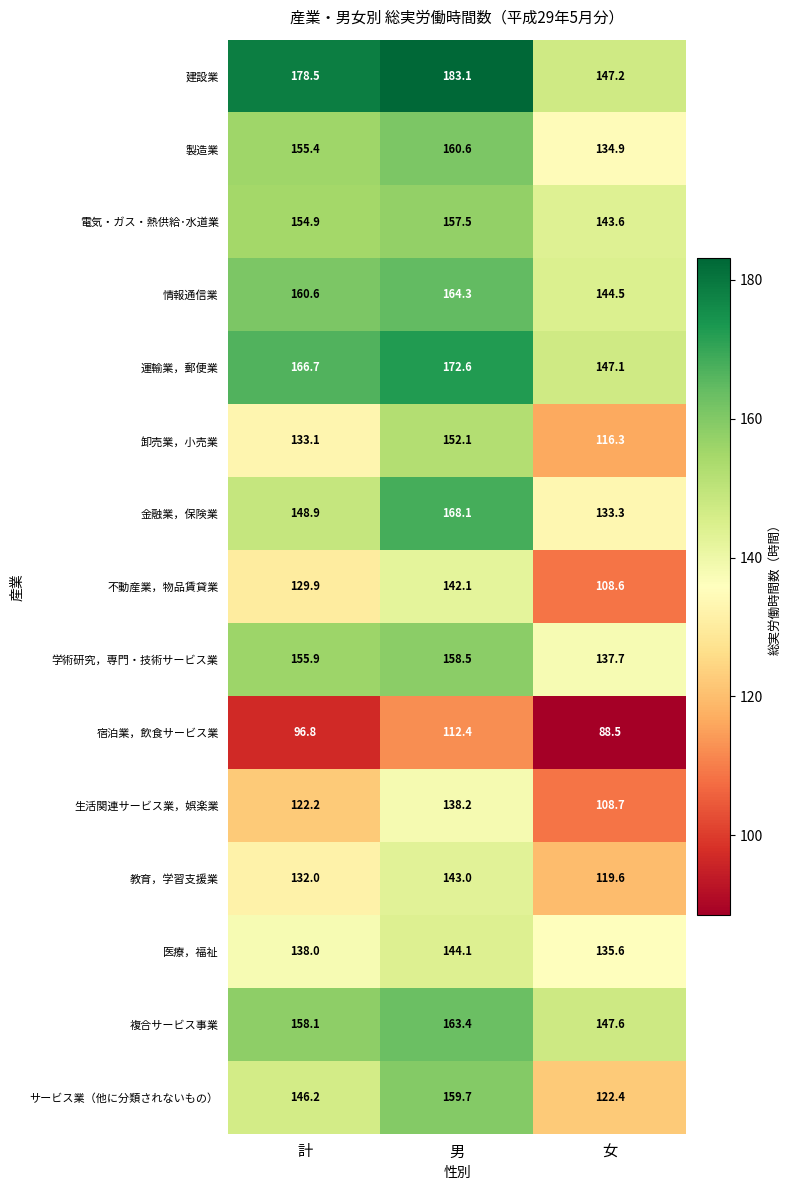

What is the approximate value of 運輸業，郵便業 at 男?

172.6